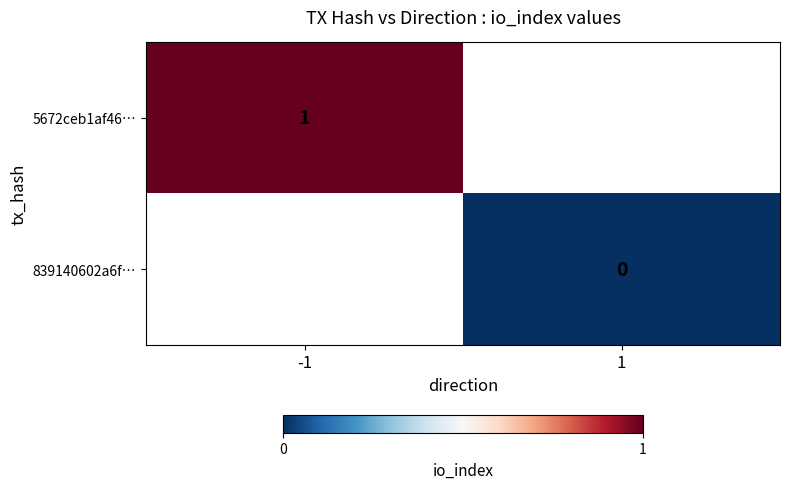

The value of 5672ceb1af46… at -1 is 1. True or false?

True